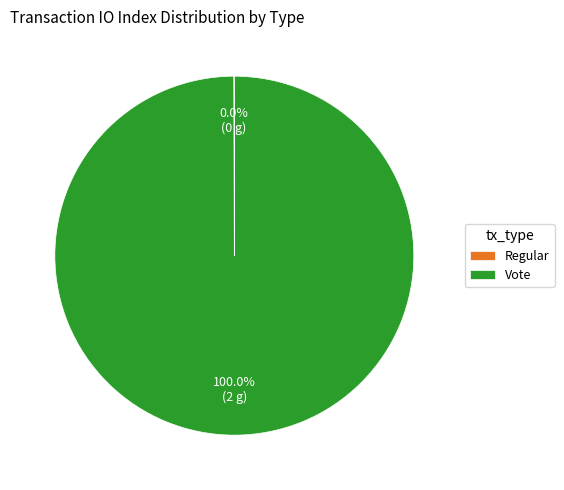

Does any single category account for the majority?

Yes